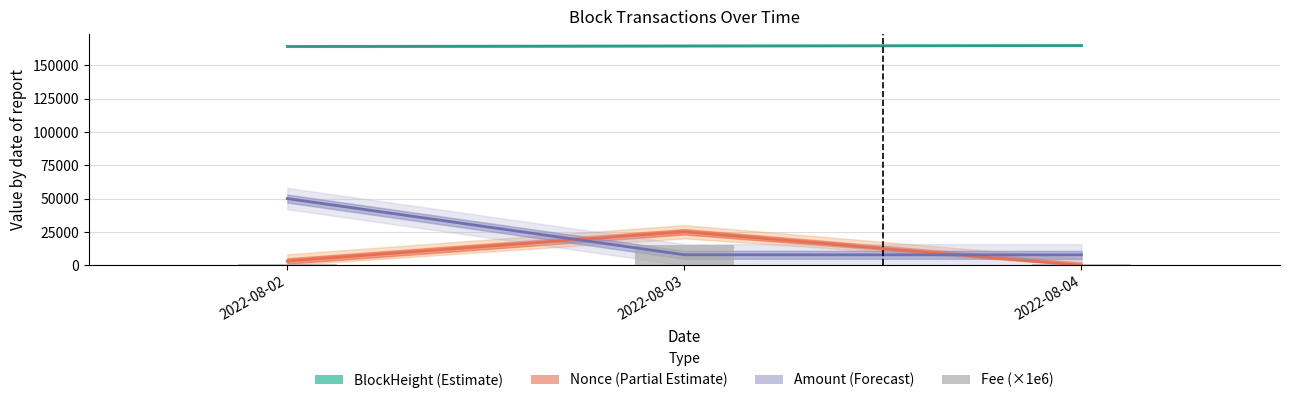

Which category has the lowest value across all series?

2022-08-04